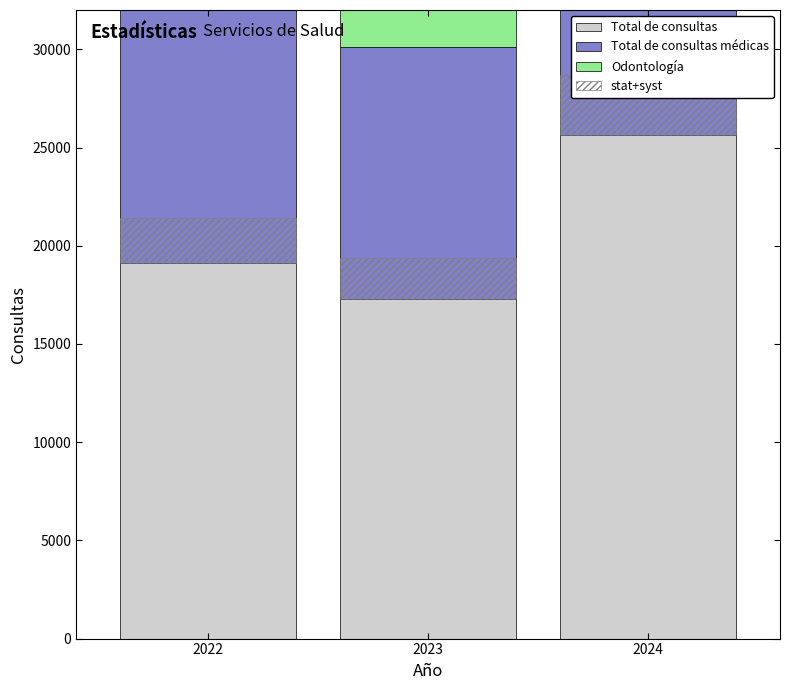

Between 2022 and 2023, which is larger?

2022